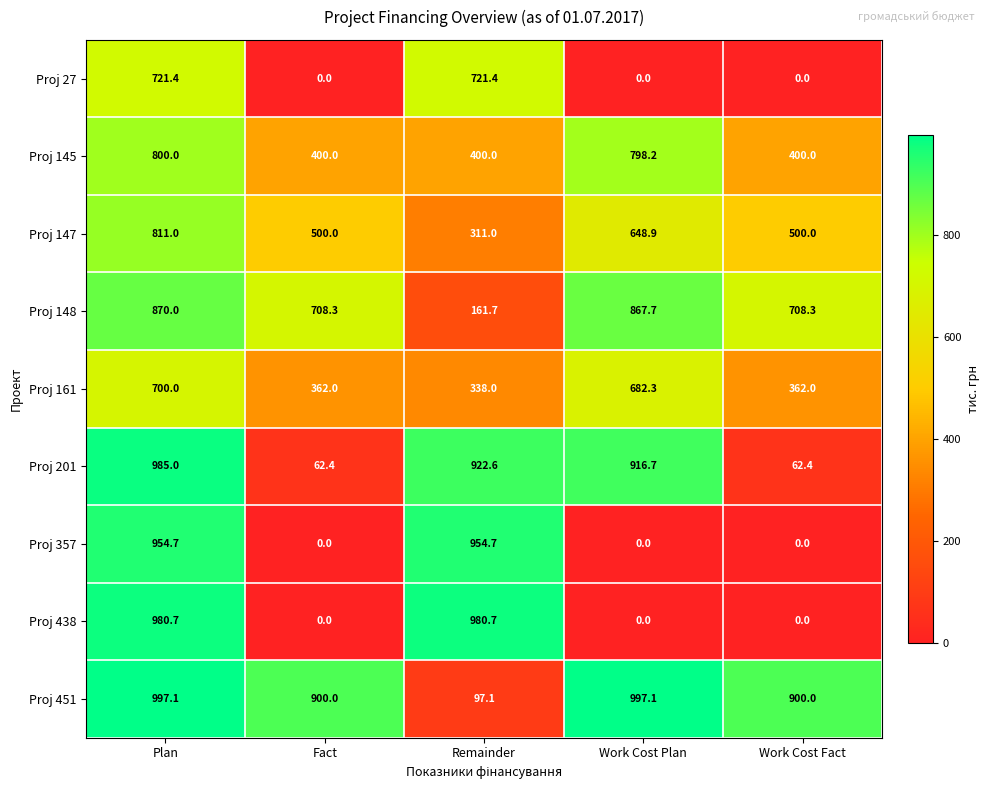

Rank the series at Remainder from lowest to highest value.

Proj 451, Proj 148, Proj 147, Proj 161, Proj 145, Proj 27, Proj 201, Proj 357, Proj 438